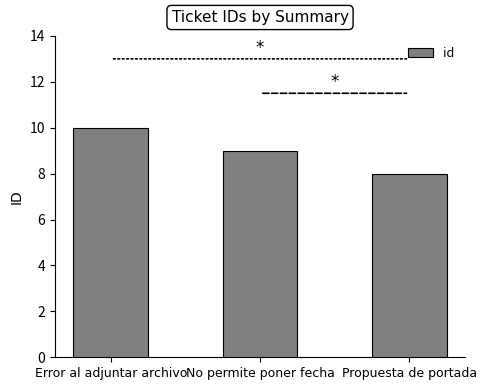

The value at Propuesta de portada is 5. True or false?

False